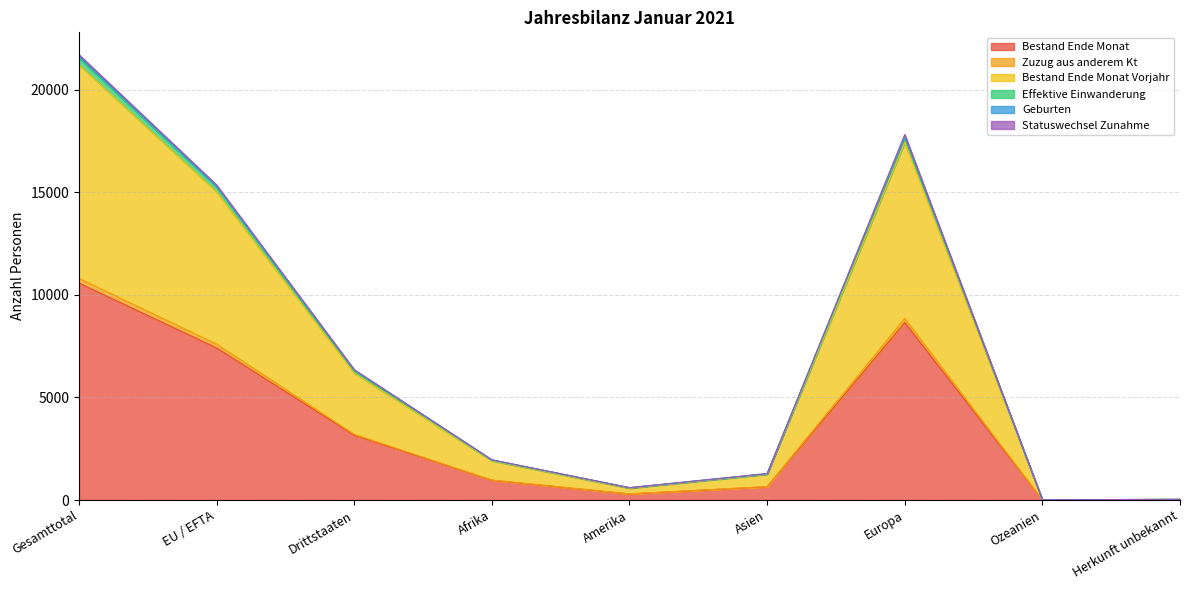

At which category is the sum across all series the highest?

Gesamttotal